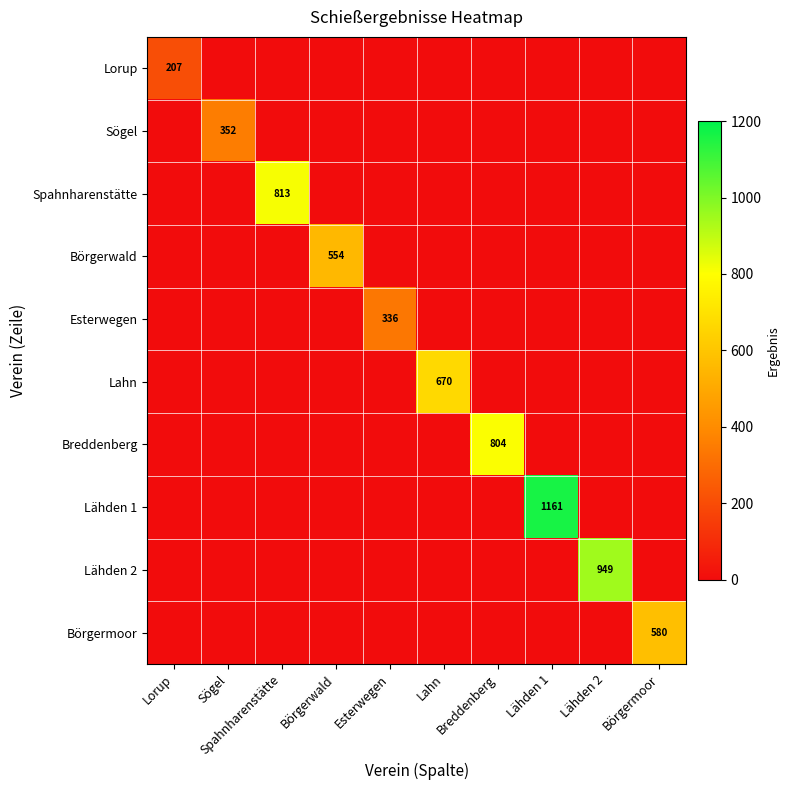

Count the number of categories in the chart.

10